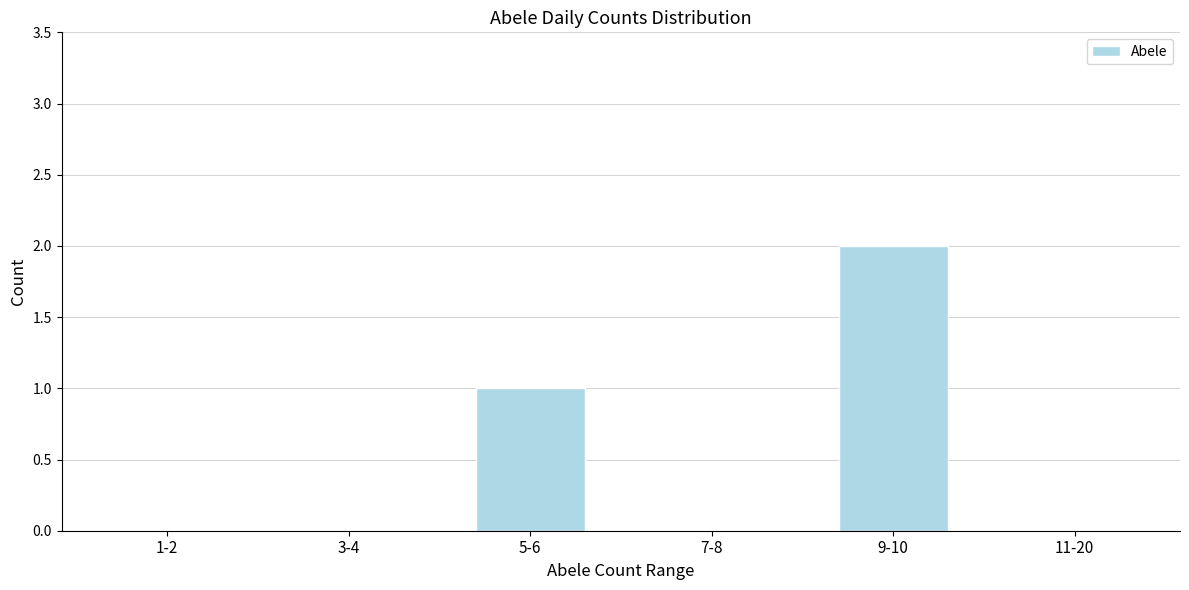

Reading right to left, what are all the values shown in this chart?

11-20=0	9-10=2	7-8=0	5-6=1	3-4=0	1-2=0